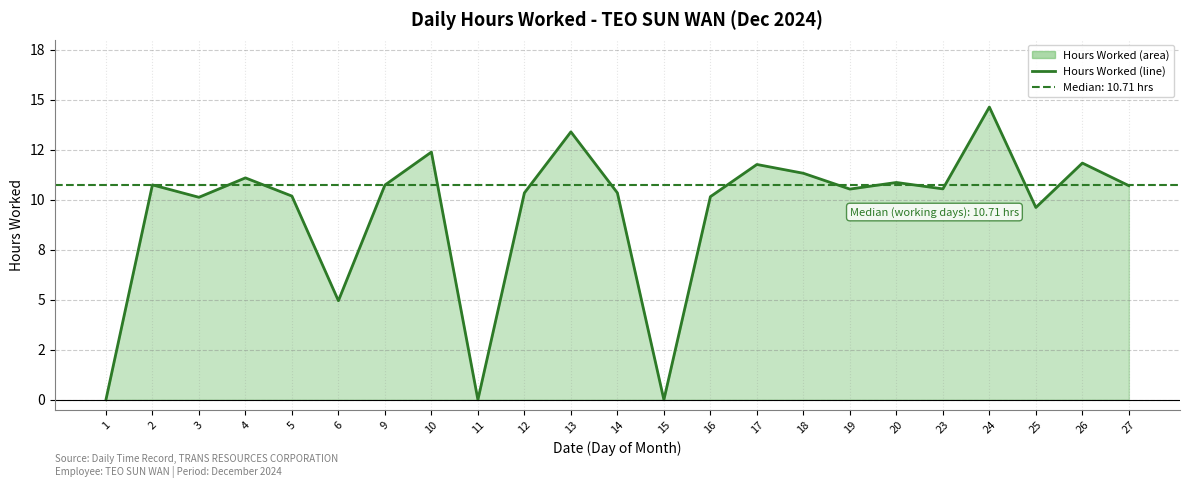

What is the change in value from 24 to 27?

-3.9